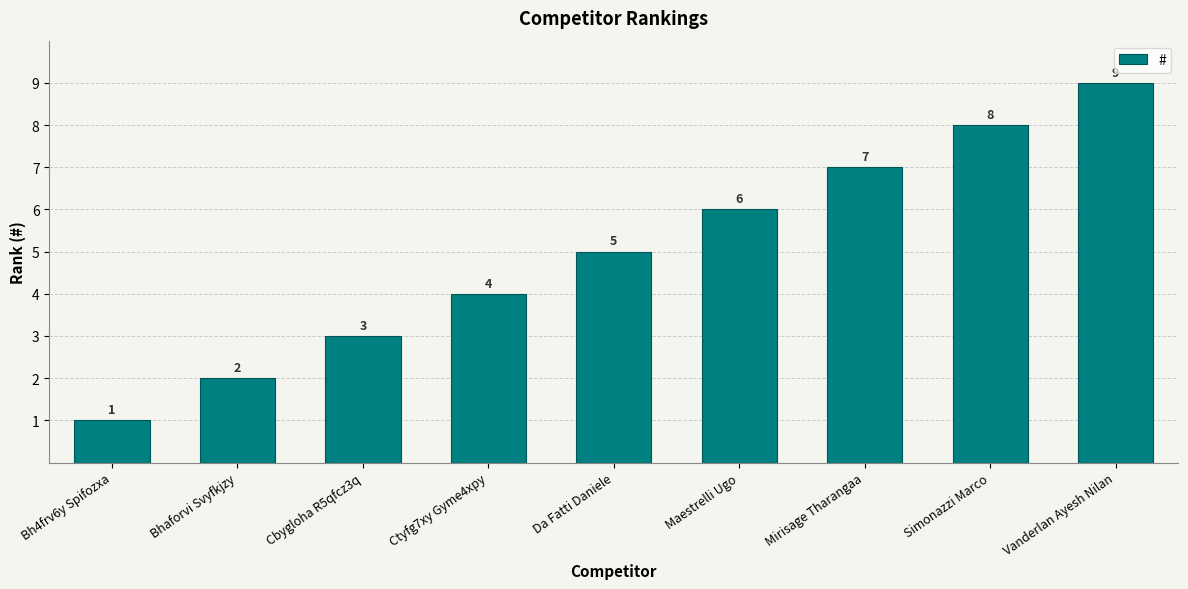

What is the change in value from Ctyfg7xy Gyme4xpy to Maestrelli Ugo?

+2